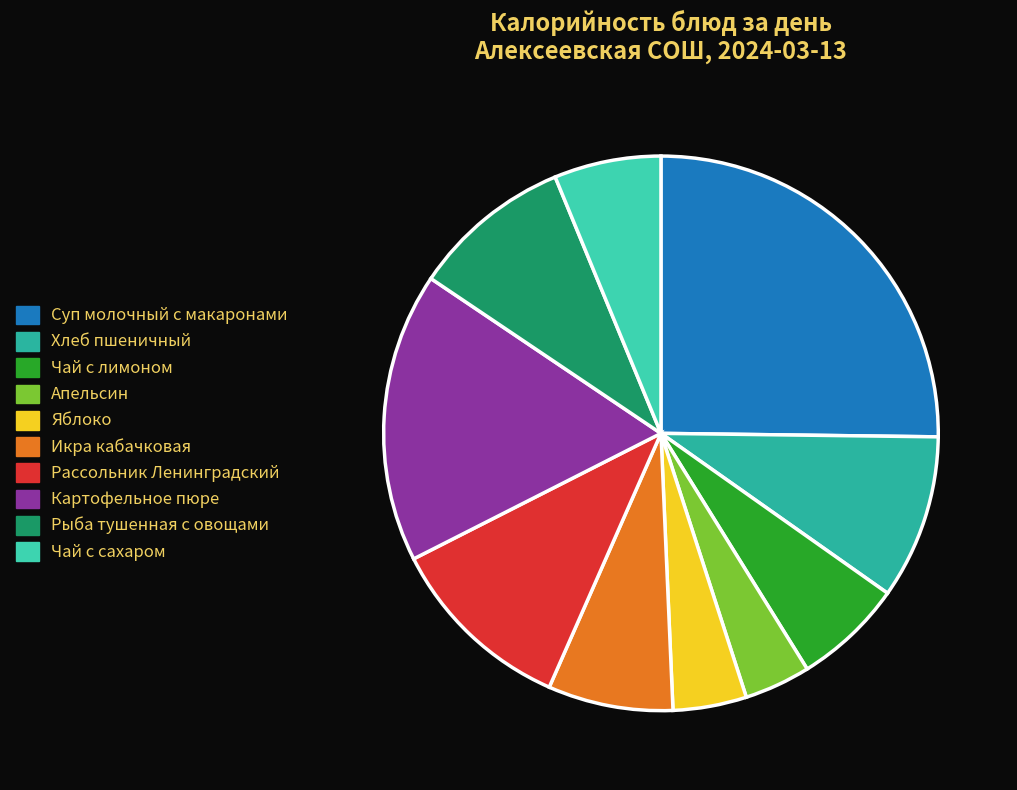

Is there any slice that represents more than half of the pie?

No